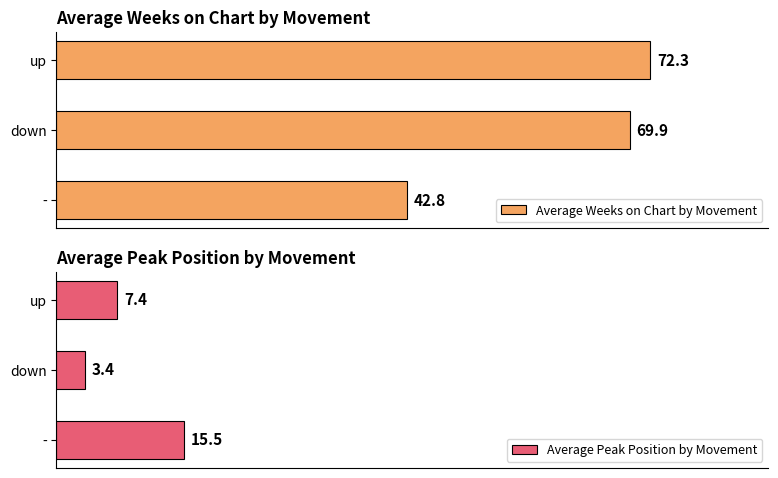

Is it true that Average Peak Position by Movement equals 15.5 at 0?

True